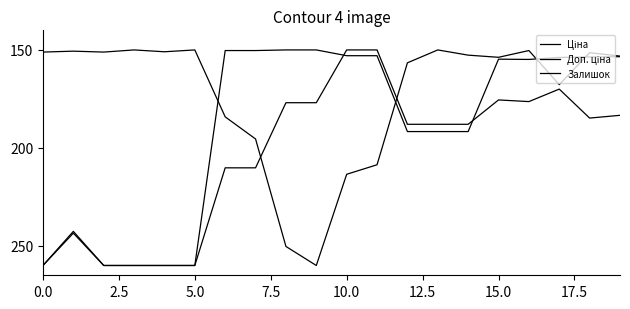

Does the chart have visible grid lines?

No